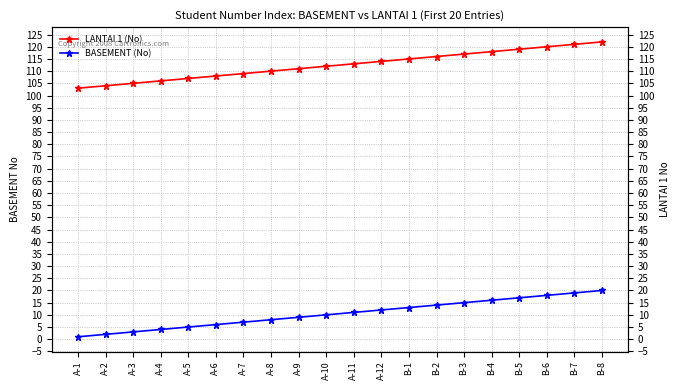

The value of LANTAI 1 (No) at B-2 is 116. True or false?

True